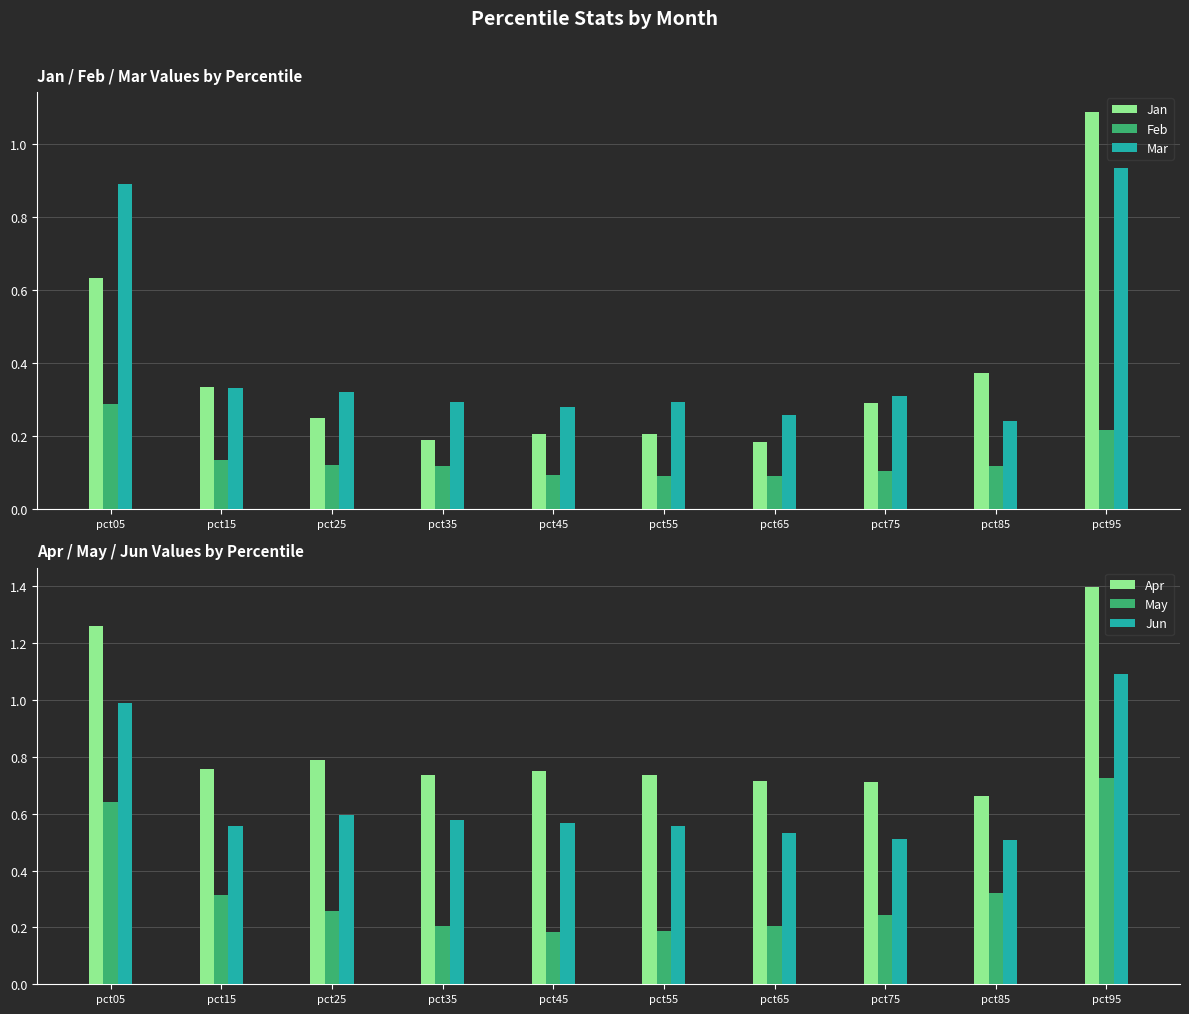

Is it true that May equals 0.2 at pct55?

True